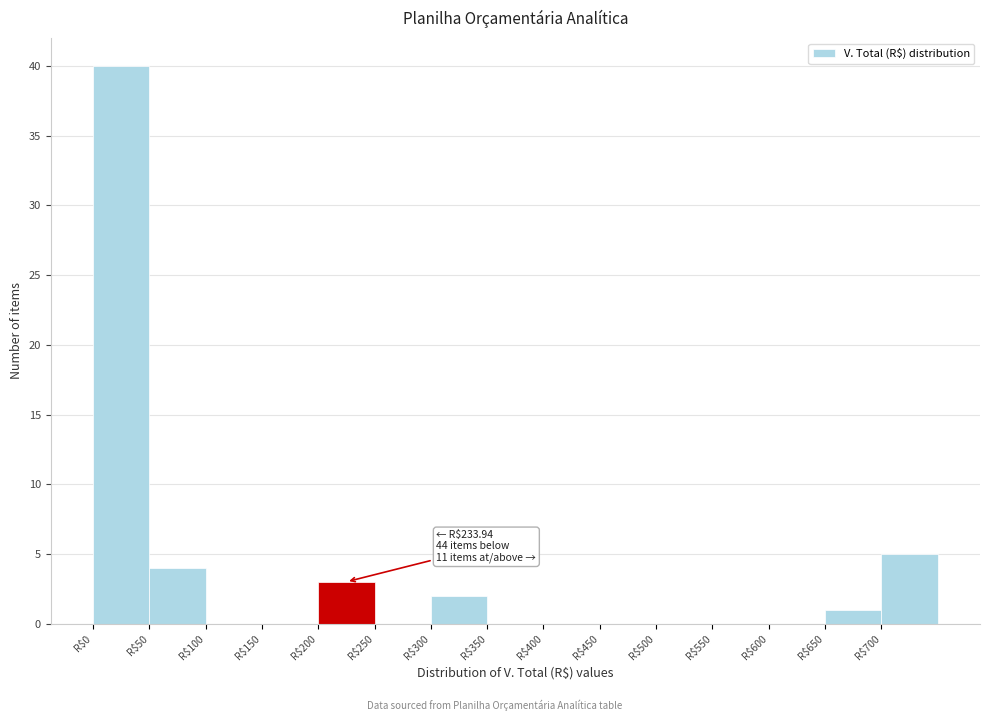

Which range on the x-axis has the tallest bar?

0 to 50